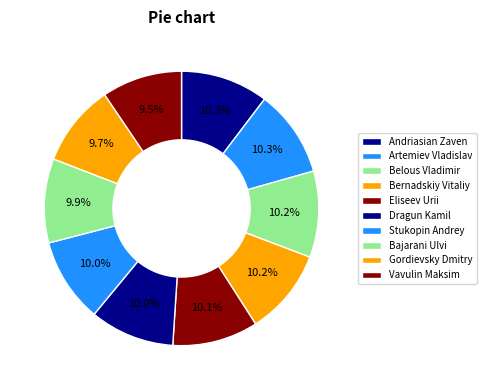

How much of the chart is everything except Belous Vladimir?

89.8%